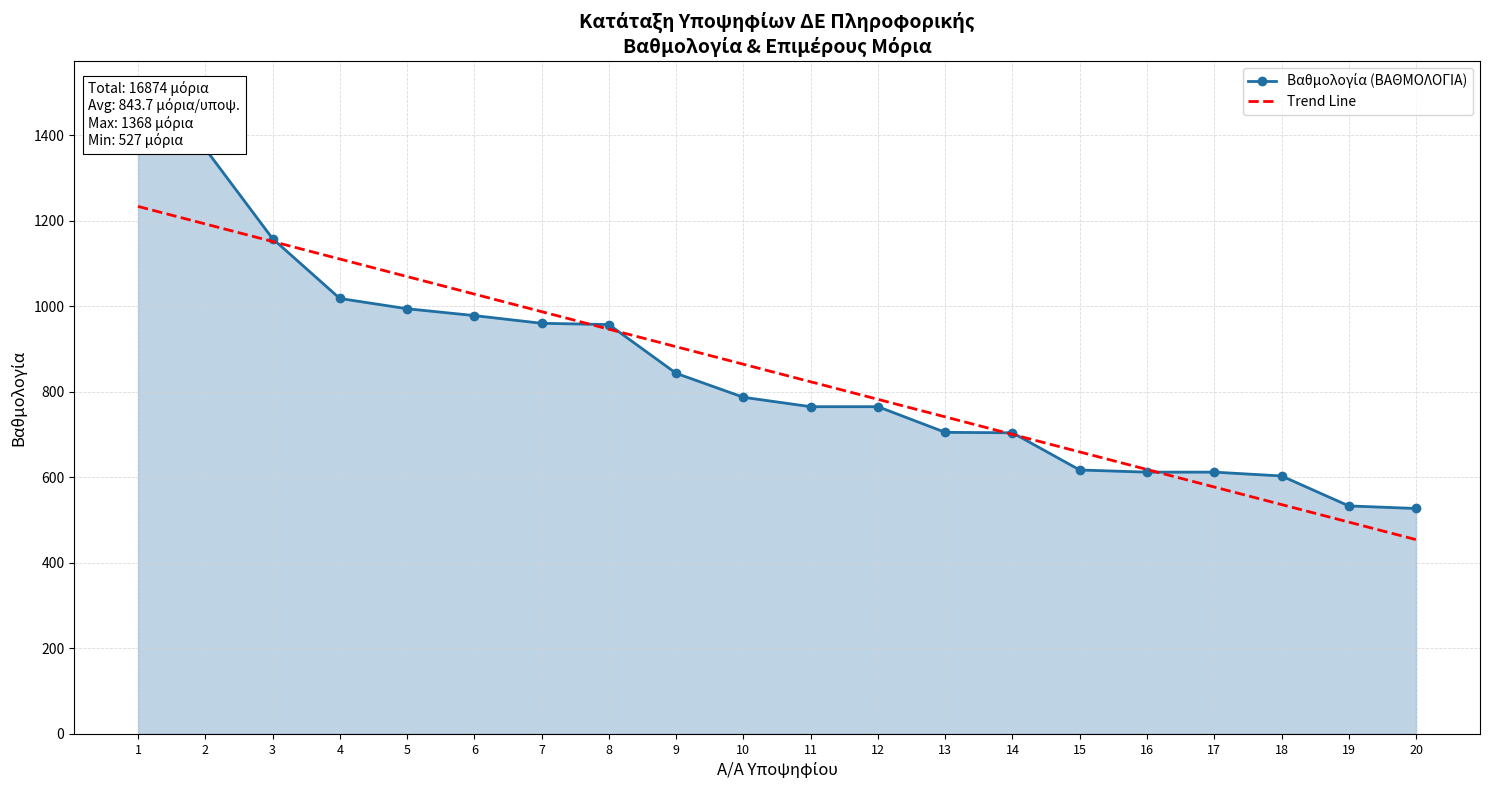

What is the lowest value of the Trend Line series?

454.2